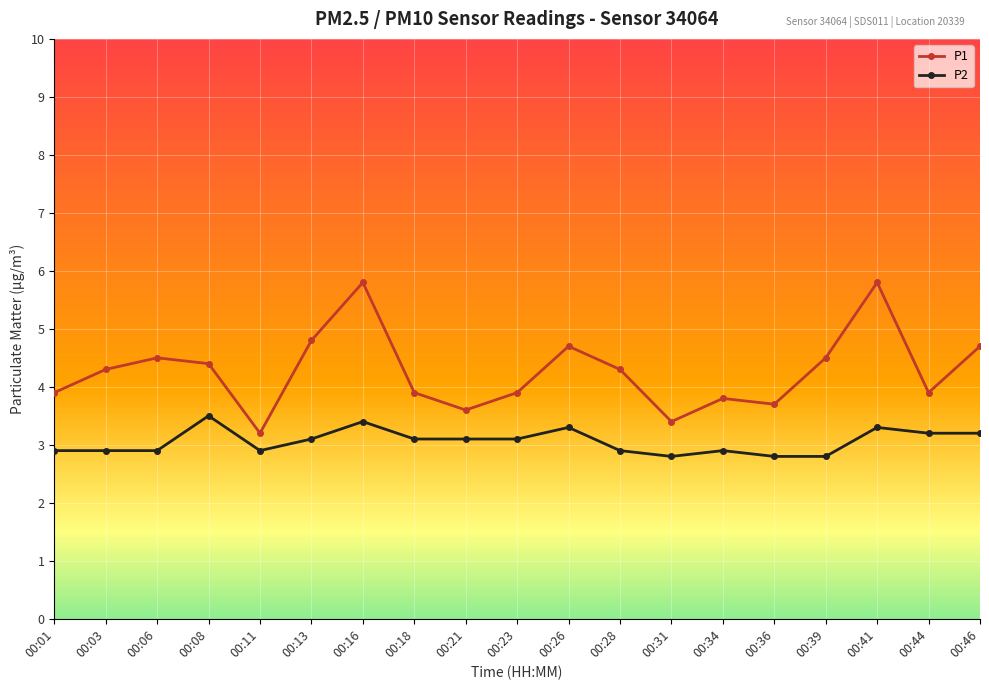

Is it true that P2 equals 4.9 at 00:46?

False